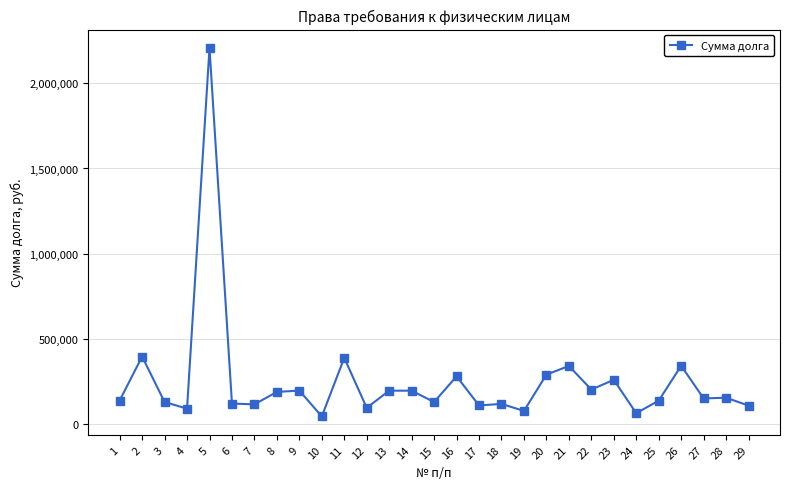

What is the maximum value shown in the chart?

2207841.3